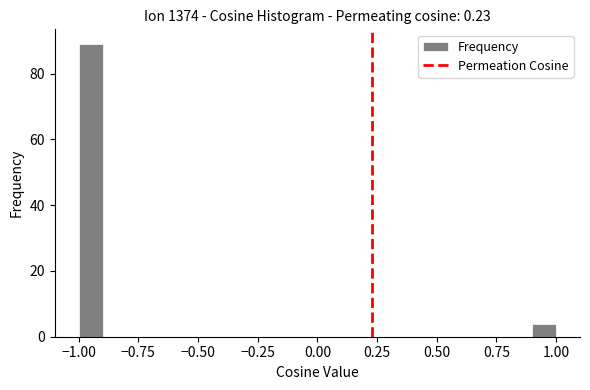

Around what value on the x-axis is the tallest bar? Give the approximate position of its centre, as read against the axis.

-0.95